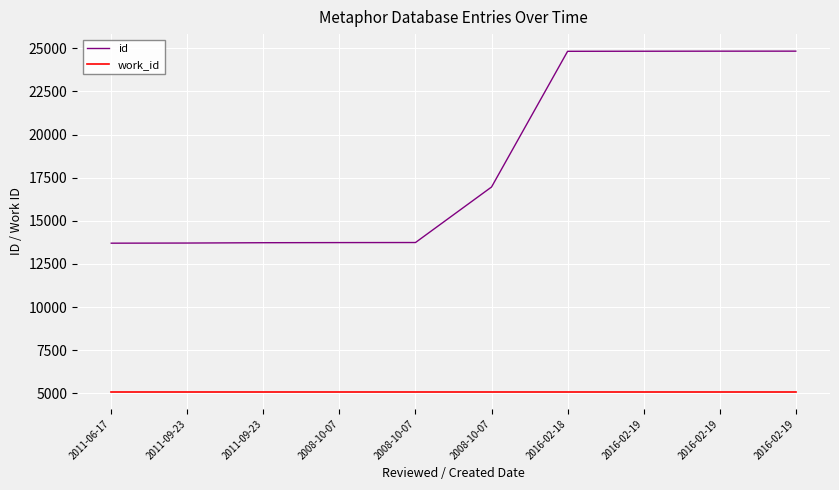

True or false: work_id has a value of 5088 at 2008-10-07.

True